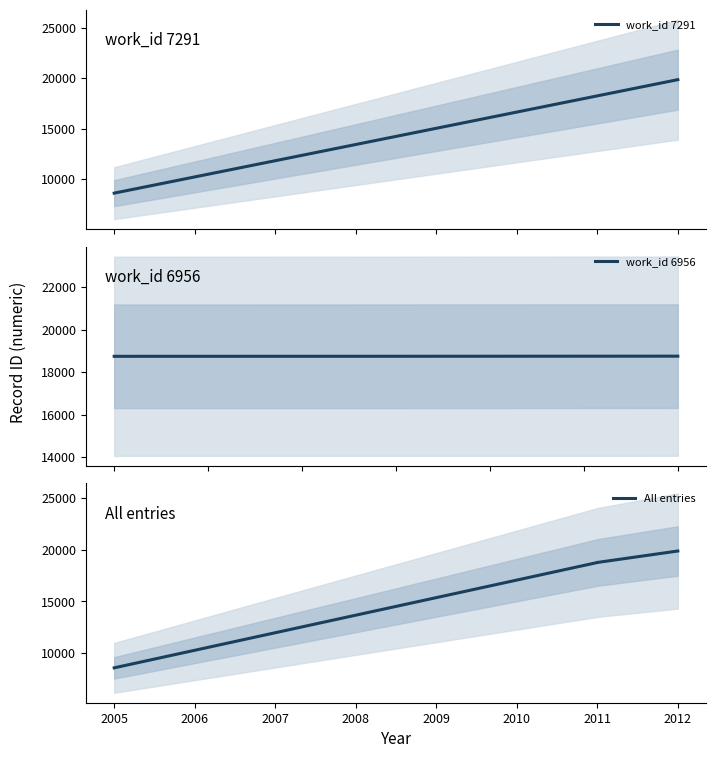

How many values are between 18745 and 18752?

3